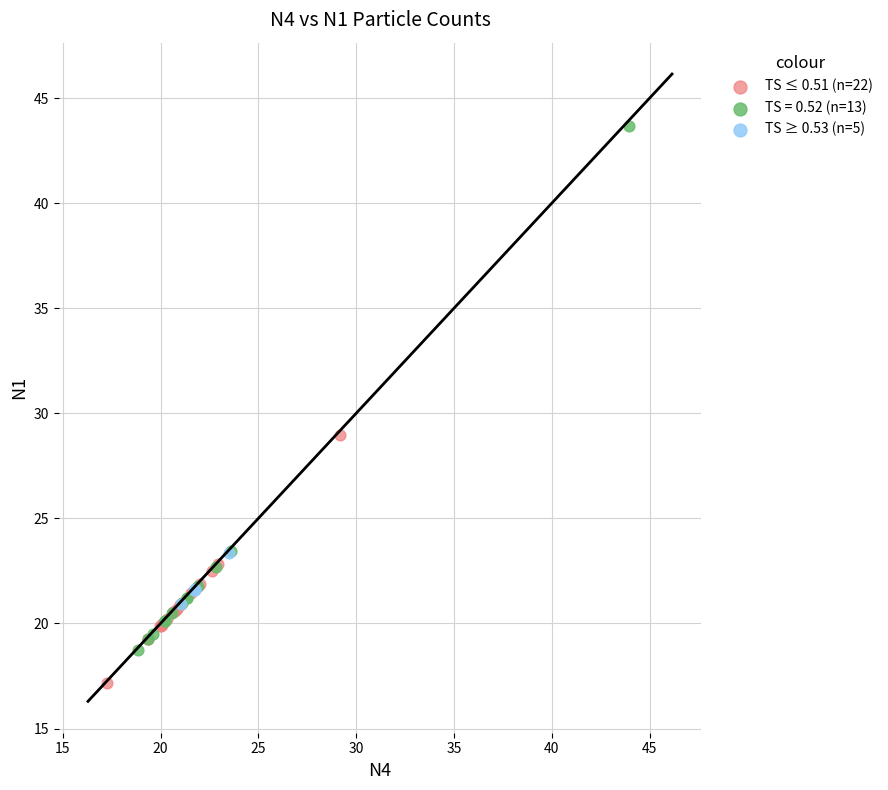

Which series has the largest Y range (max minus min)?

TS = 0.52 (n=13)